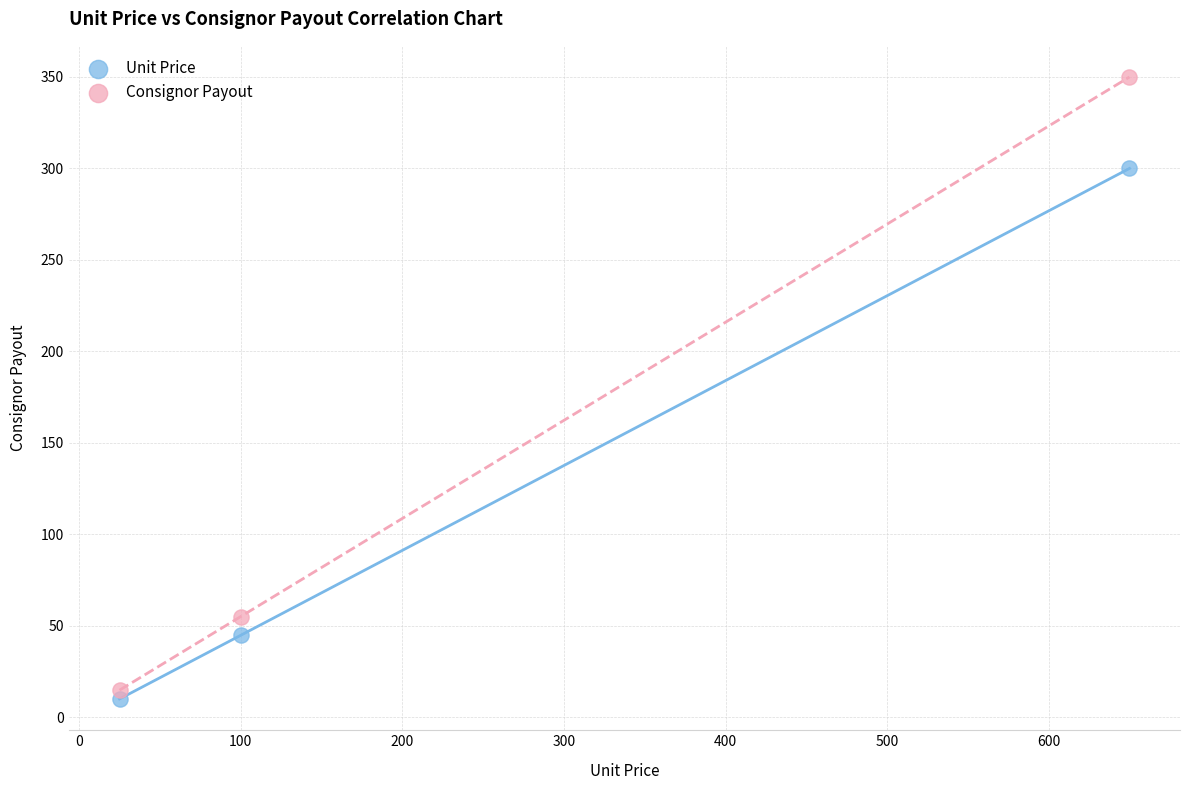

Which series contains the lowest Y value?

Unit Price